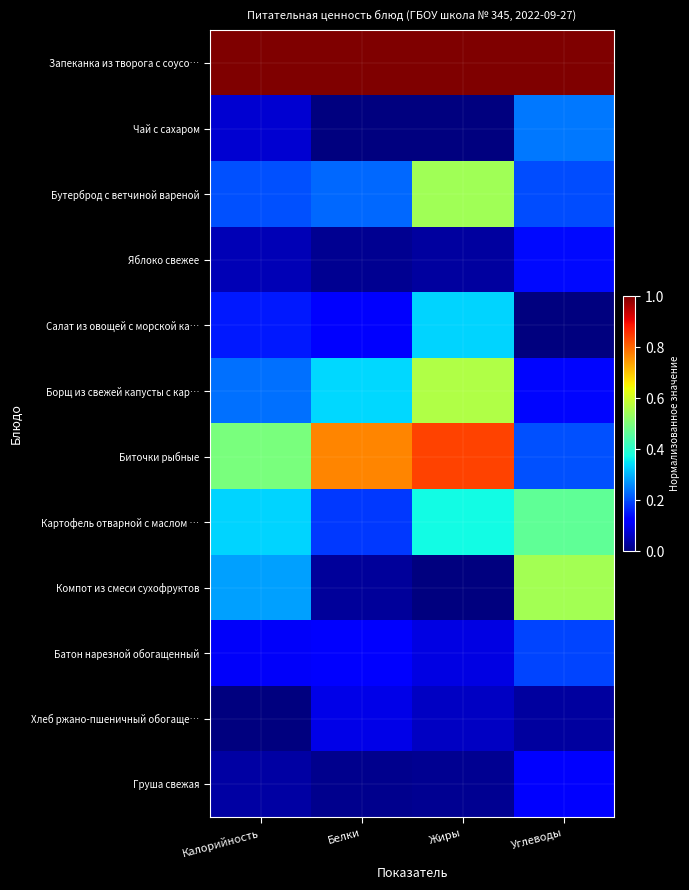

Reading right to left, what are all the values shown in this chart?

Запеканка из творога с соусо…: Углеводы=1.0	Жиры=1.0	Белки=1.0	Калорийность=1.0
Чай с сахаром: Углеводы=0.2	Жиры=0.0	Белки=0.0	Калорийность=0.1
Бутерброд с ветчиной вареной: Углеводы=0.2	Жиры=0.5	Белки=0.2	Калорийность=0.2
Яблоко свежее: Углеводы=0.1	Жиры=0.0	Белки=0.0	Калорийность=0.0
Салат из овощей с морской ка…: Углеводы=0.0	Жиры=0.3	Белки=0.1	Калорийность=0.1
Борщ из свежей капусты с кар…: Углеводы=0.1	Жиры=0.6	Белки=0.3	Калорийность=0.2
Биточки рыбные: Углеводы=0.2	Жиры=0.8	Белки=0.8	Калорийность=0.5
Картофель отварной с маслом …: Углеводы=0.5	Жиры=0.4	Белки=0.2	Калорийность=0.3
Компот из смеси сухофруктов: Углеводы=0.6	Жиры=0.0	Белки=0.0	Калорийность=0.3
Батон нарезной обогащенный: Углеводы=0.2	Жиры=0.1	Белки=0.1	Калорийность=0.1
Хлеб ржано-пшеничный обогаще…: Углеводы=0.0	Жиры=0.1	Белки=0.1	Калорийность=0.0
Груша свежая: Углеводы=0.1	Жиры=0.0	Белки=0.0	Калорийность=0.0